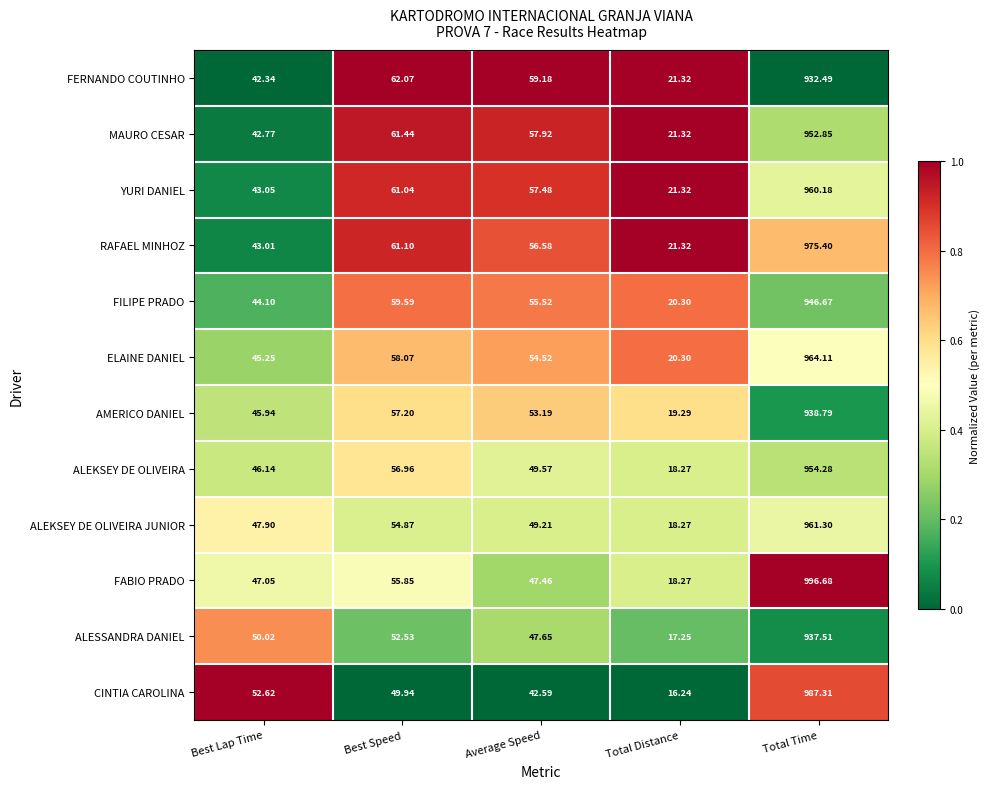

What is the difference between the highest and lowest values at Best Lap Time?

10.3